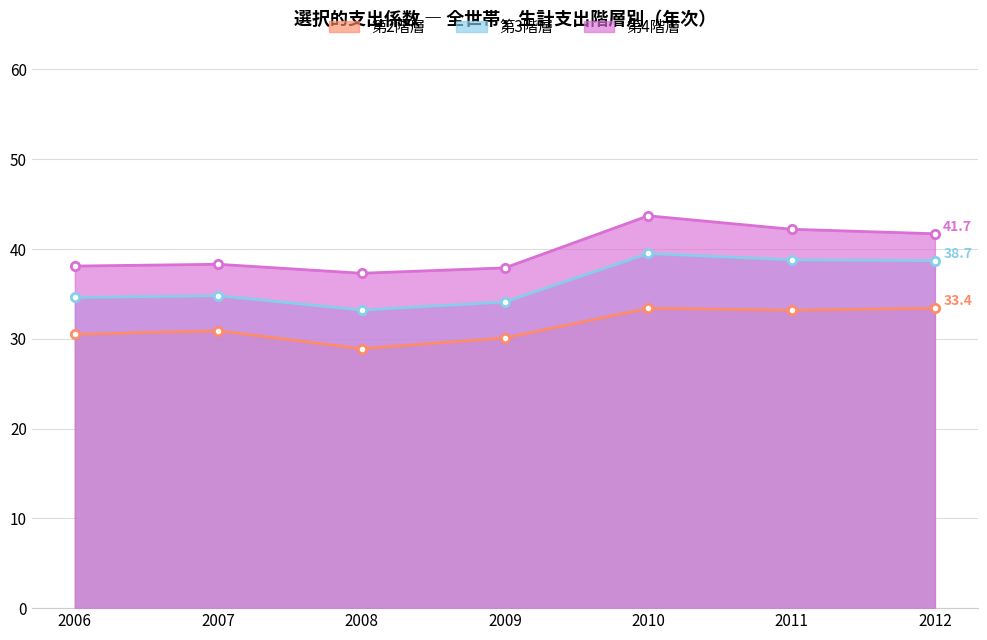

True or false: 第3階層 has more than 0 interior local peaks.

True